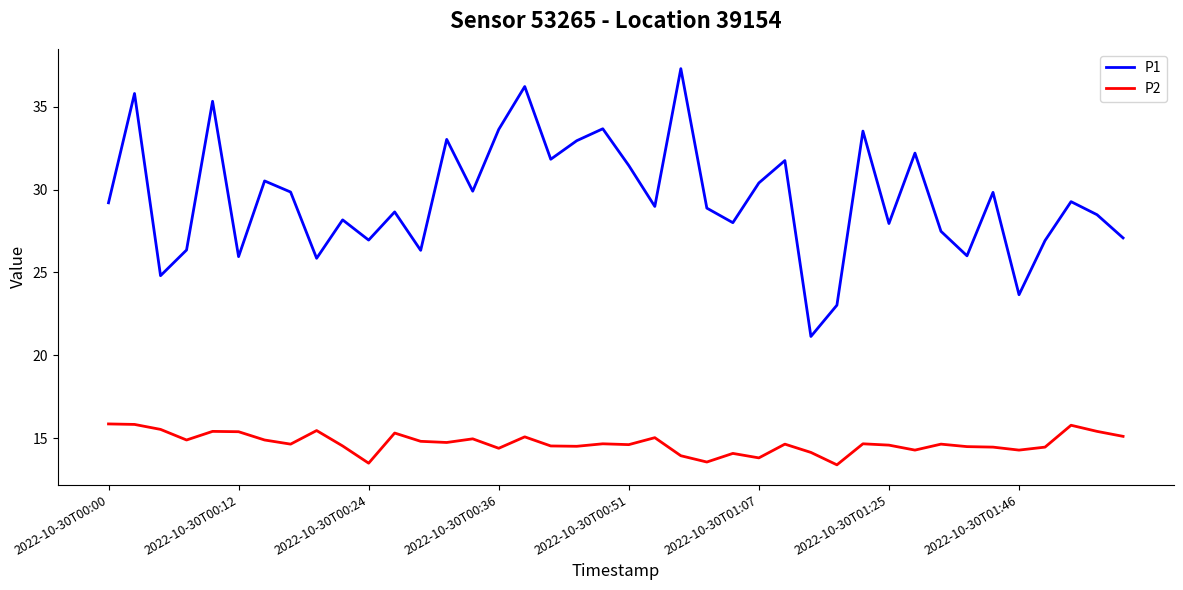

What is the difference between the maximum and second lowest values in the P1 series?

14.3